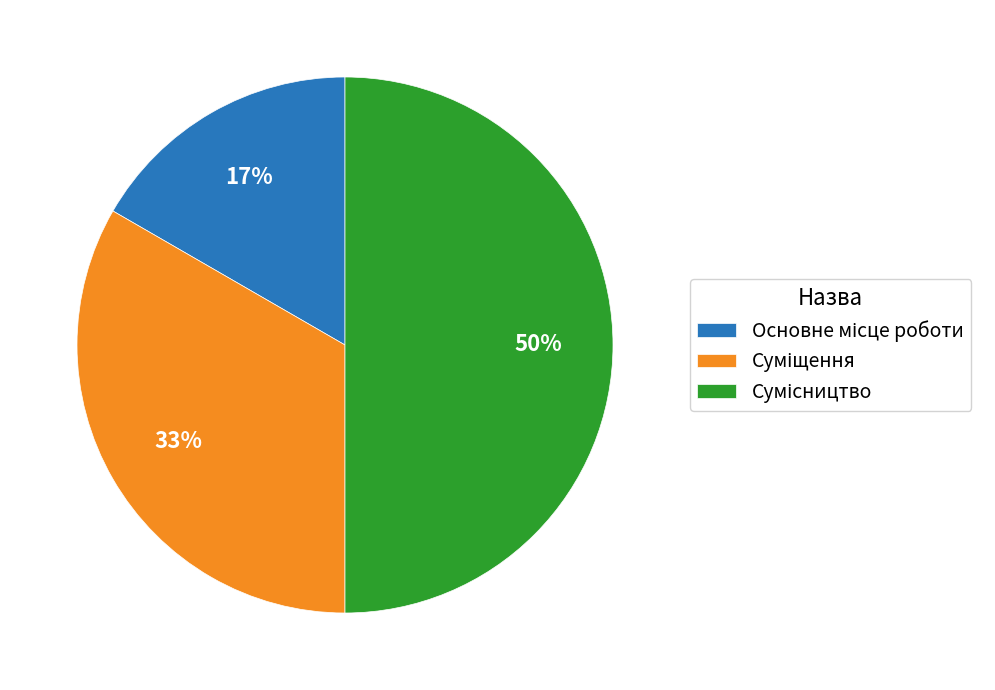

To the nearest percent, what is the difference between the largest and smallest slice percentages?

33%